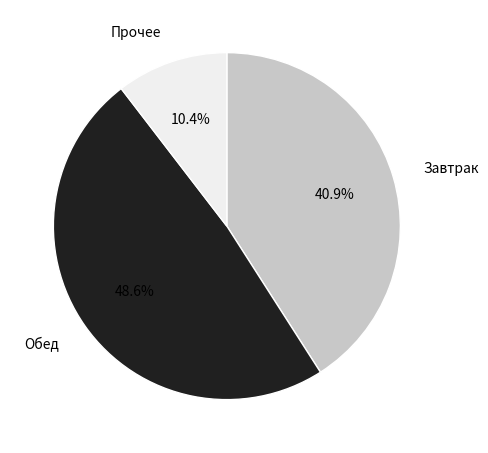

What is the largest slice in the pie chart?

Обед